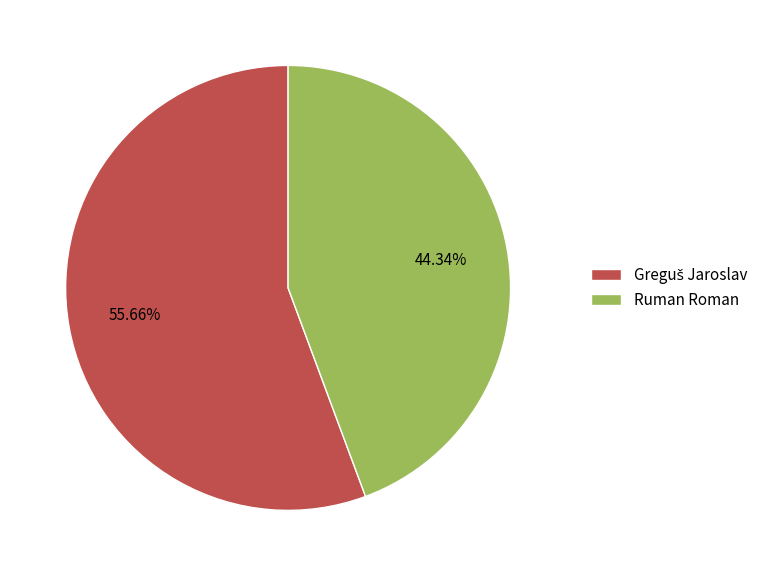

Does any single category account for the majority?

Yes